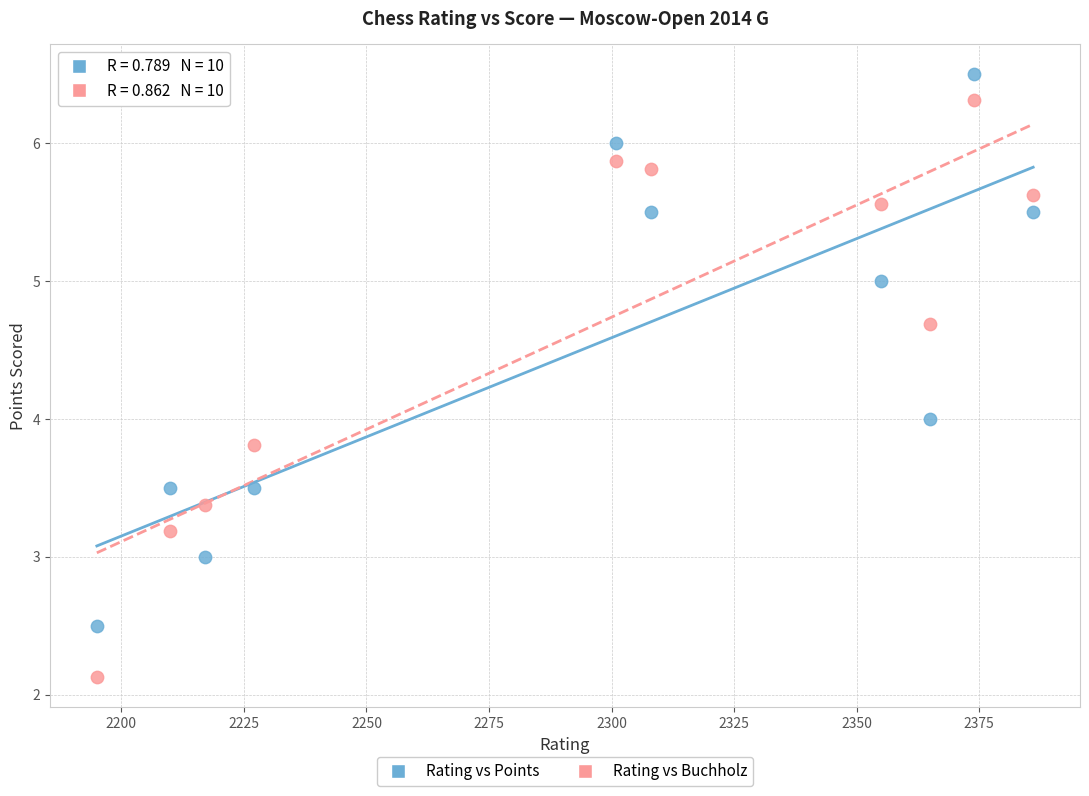

Across all data points, what is the range of X values (max minus min)?

191.0